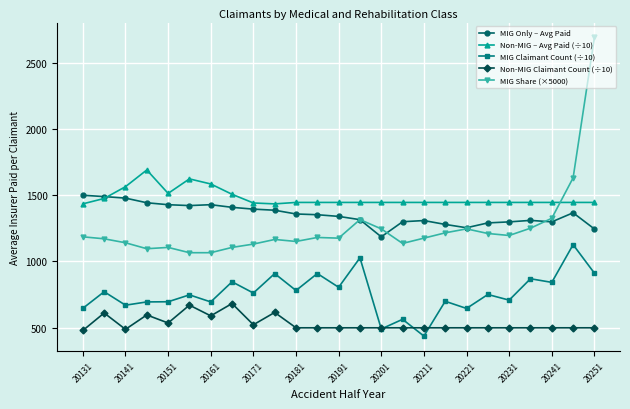

What is the minimum value shown in the chart?

435.5